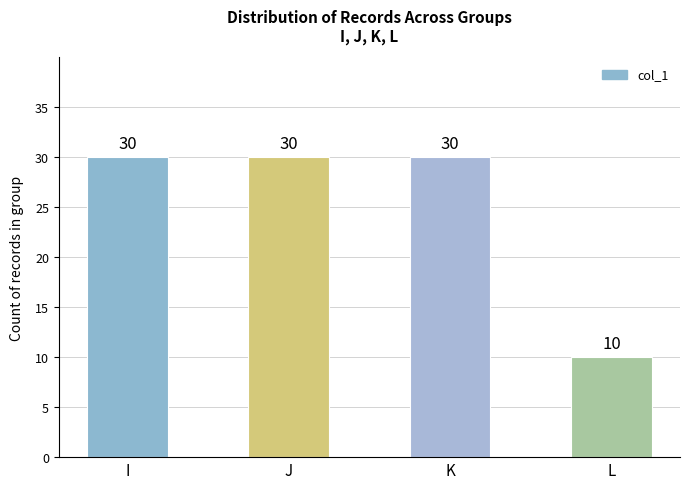

What is the sum of the values at L and J?

40